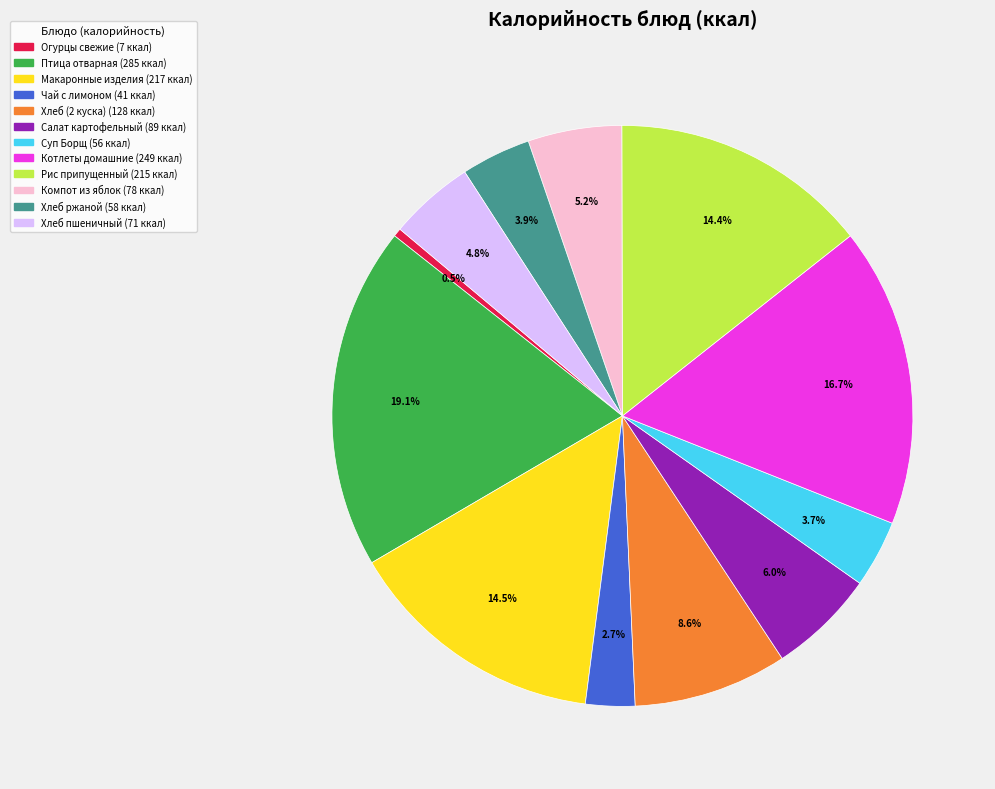

Is there any slice that represents more than half of the pie?

No